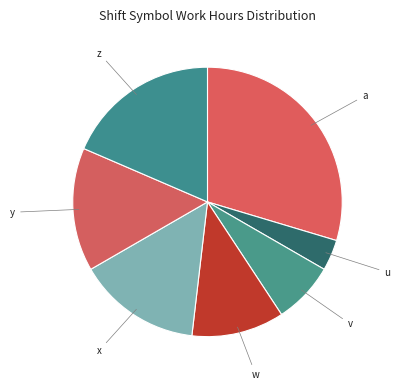

Is there any slice that represents more than half of the pie?

No